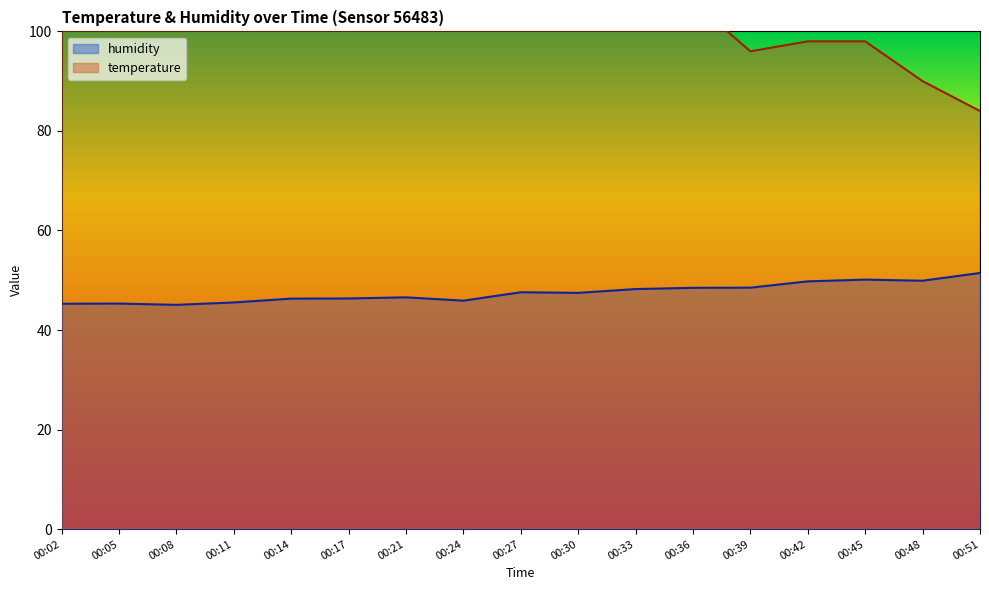

Is it true that temperature equals 110.0 at 00:30?

True